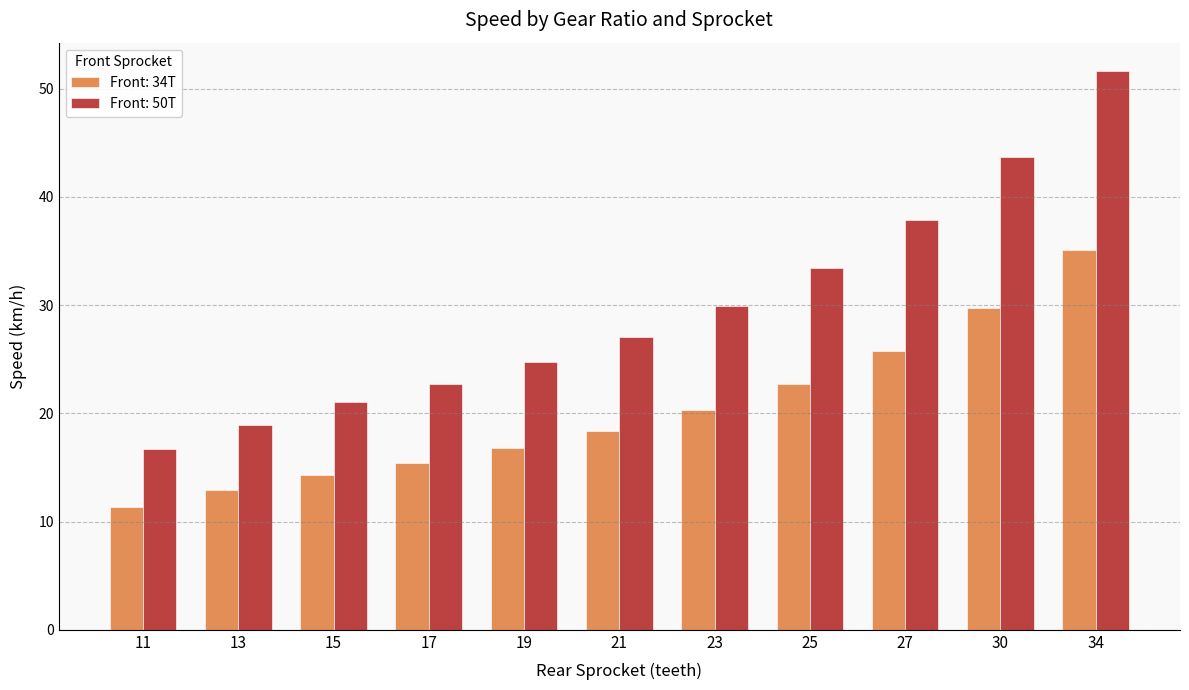

How many bars are there in total?

22